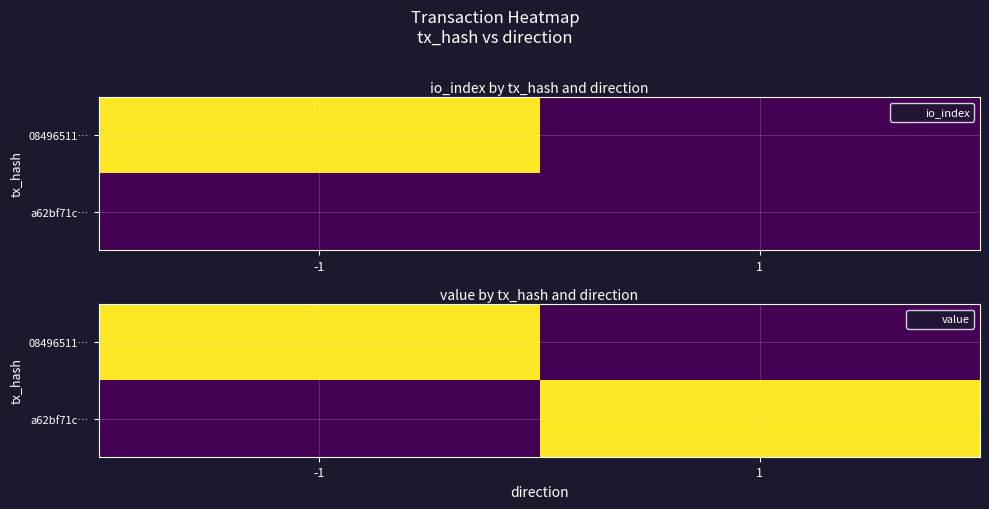

The value of a62bf71c… at 1 is 0.0. True or false?

True